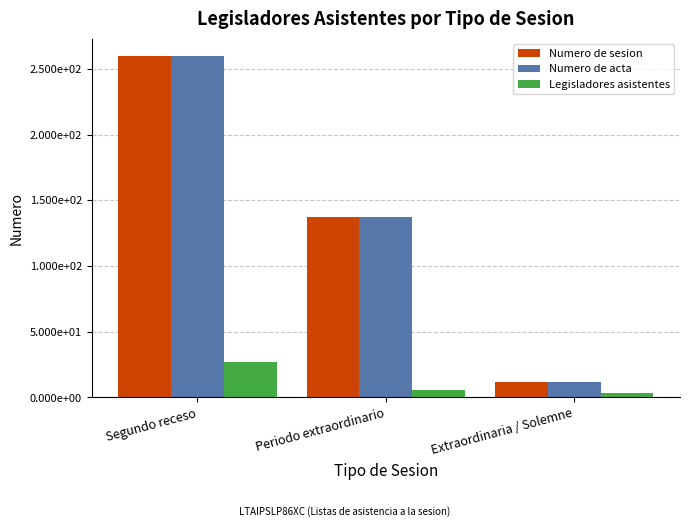

What are all the series names shown in the legend?

Numero de sesion, Numero de acta, Legisladores asistentes